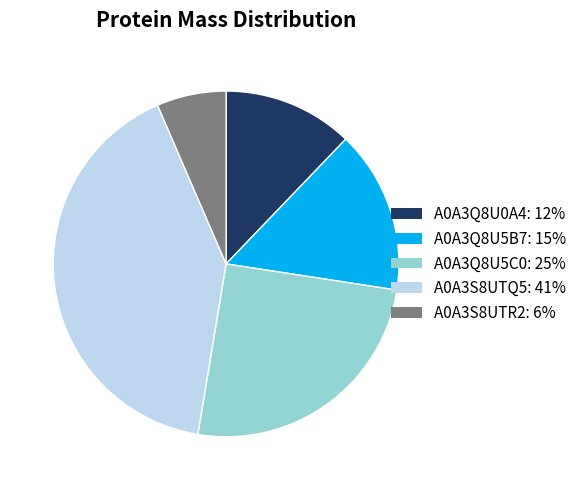

Rank the categories by value from highest to lowest.

A0A3S8UTQ5, A0A3Q8U5C0, A0A3Q8U5B7, A0A3Q8U0A4, A0A3S8UTR2